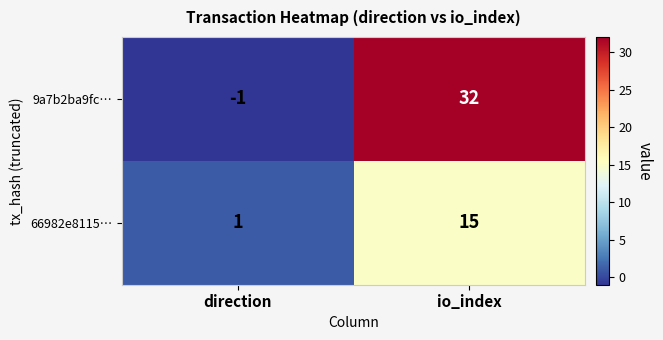

Reading left to right, extract all data points from this chart.

9a7b2ba9fc…: direction=-1	io_index=32
66982e8115…: direction=1	io_index=15